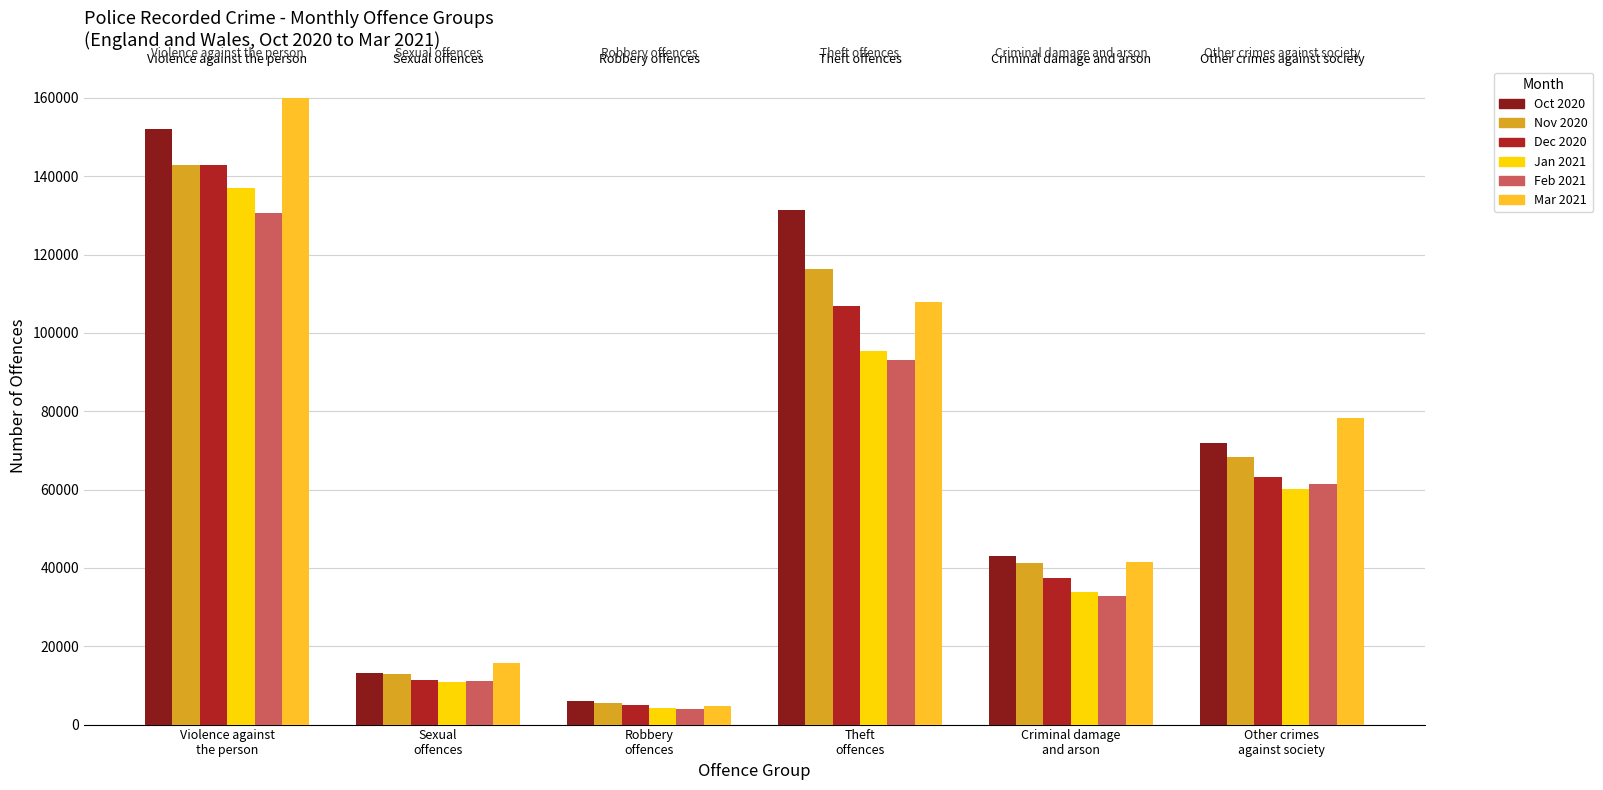

Are the bars grouped side by side (vs. stacked)?

Yes